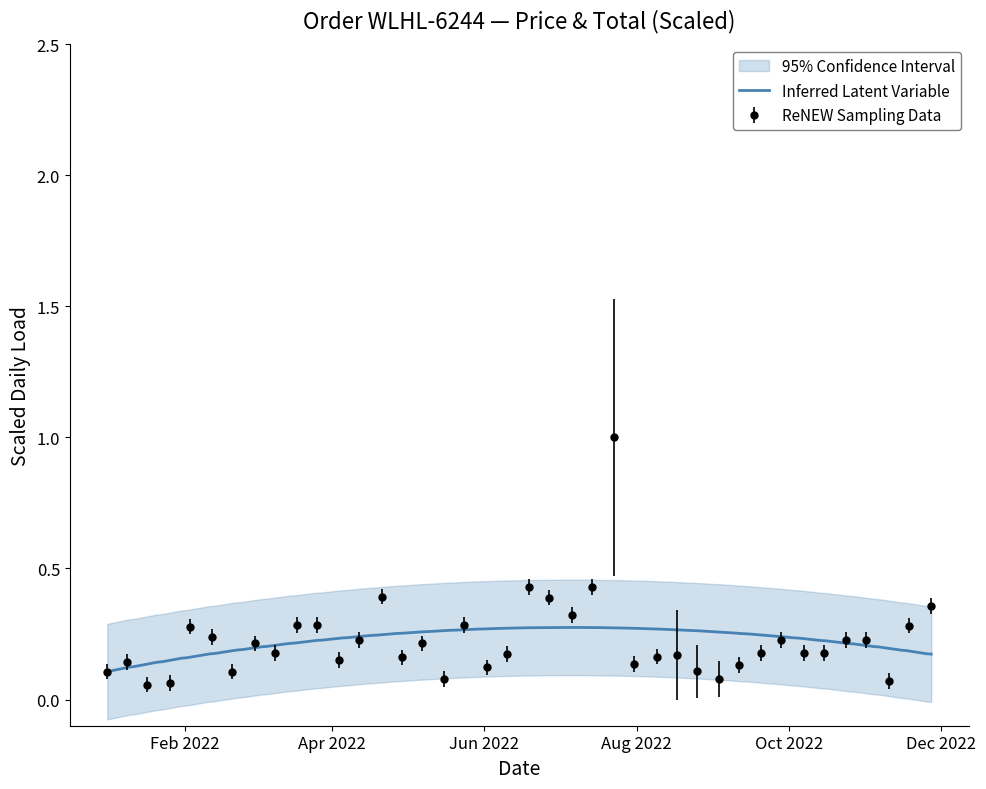

What is the value of the ReNEW Sampling Data point at the 39th from the left?

0.3